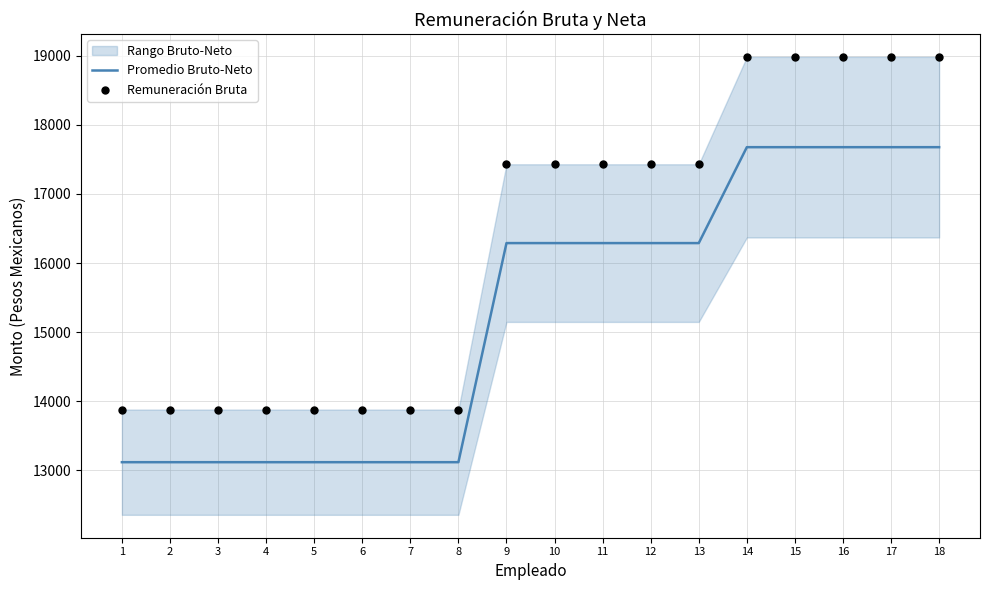

At how many categories does at least one series exceed 15598?

10